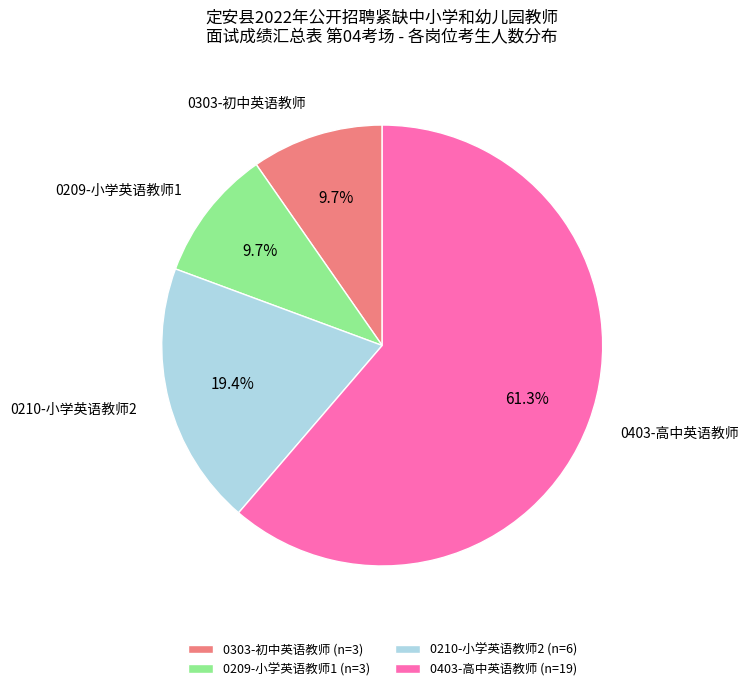

Do 0210-小学英语教师2 and 0403-高中英语教师 together represent more than half of the pie?

Yes